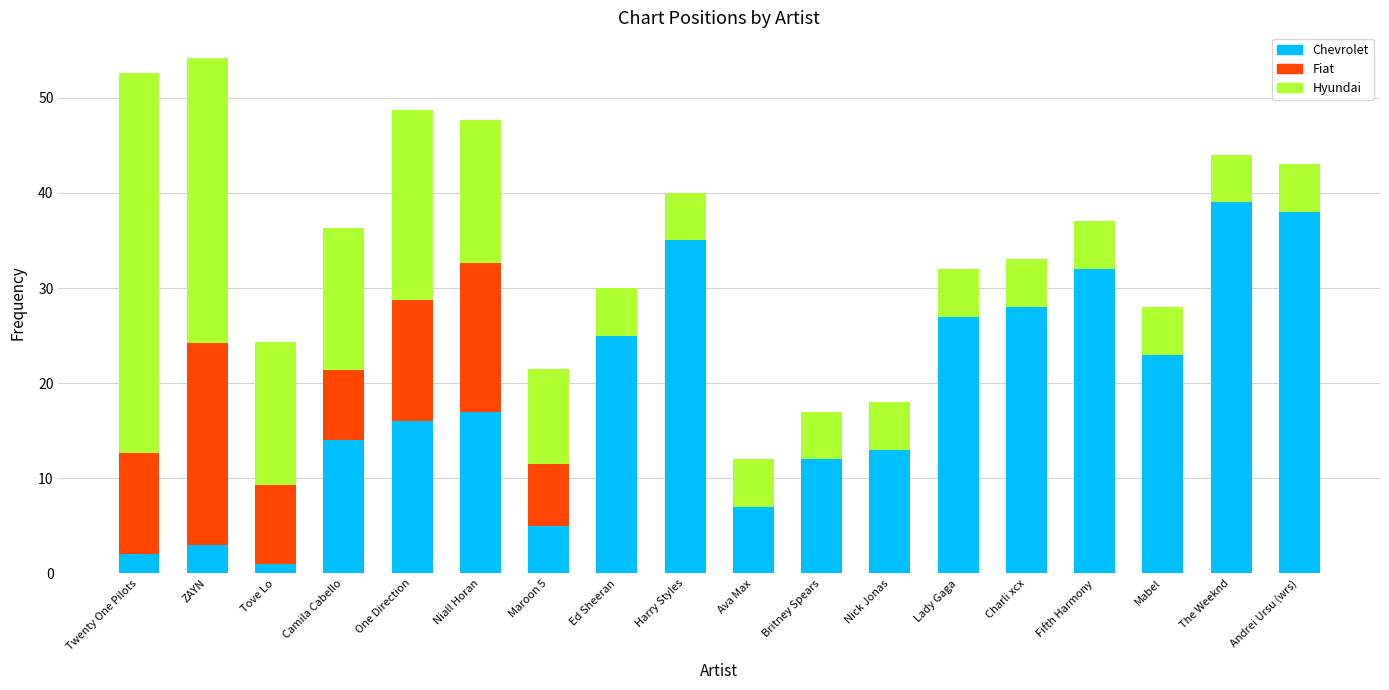

What is the total value across all series at Andrei Ursu (wrs)?

43.0